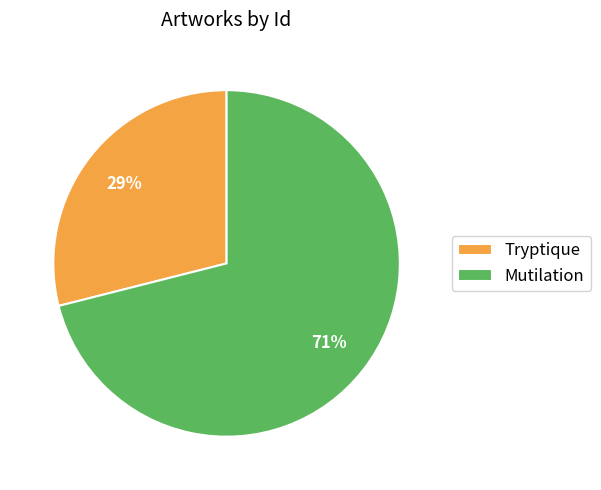

Rank the categories by value from highest to lowest.

Mutilation, Tryptique